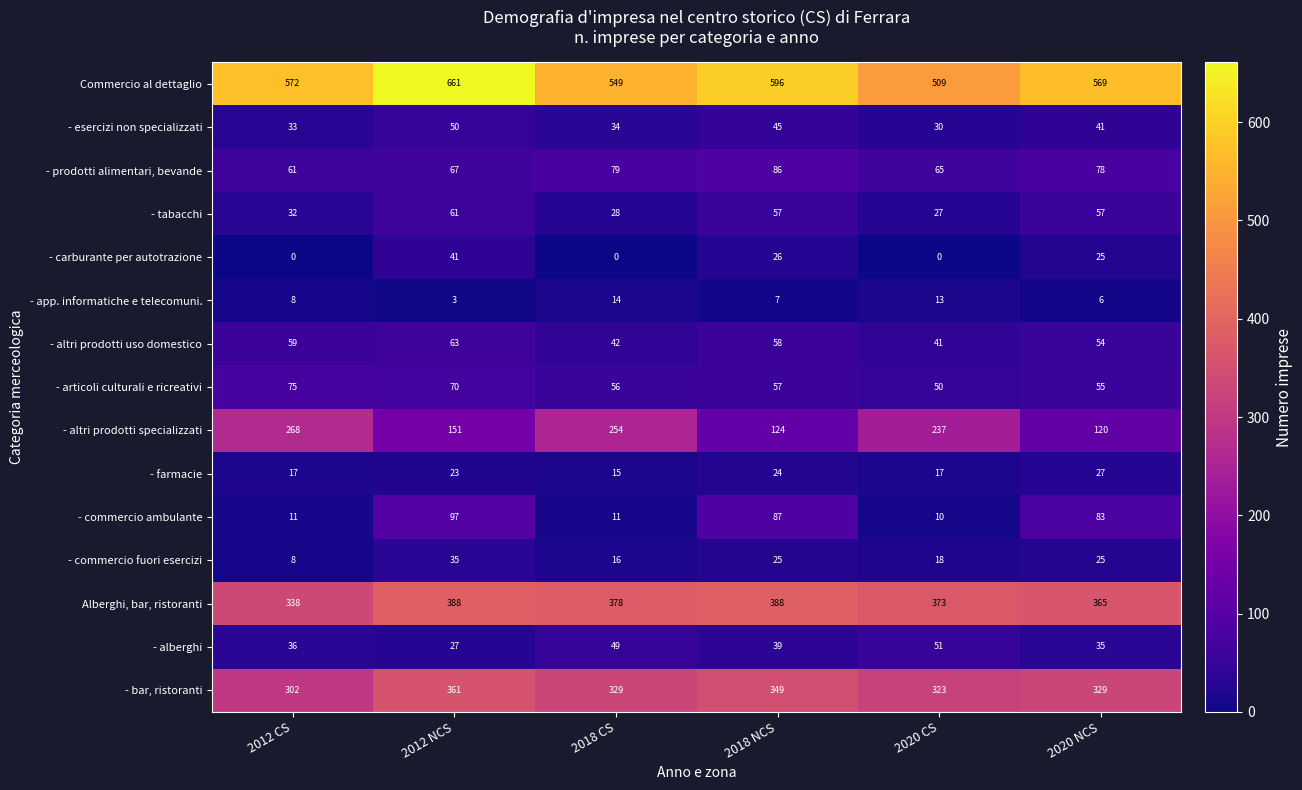

At which label is Commercio al dettaglio closest to 585?

2018 NCS